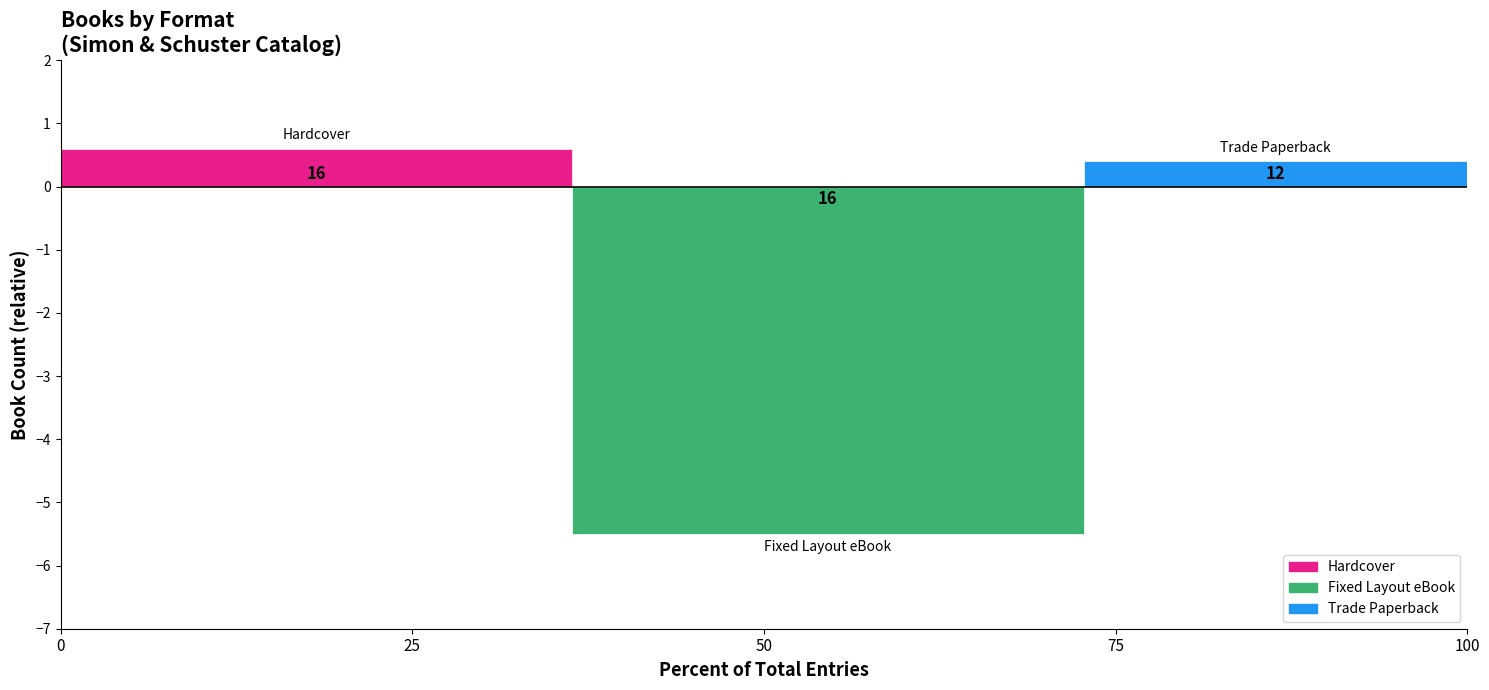

How many bars are there in total?

3